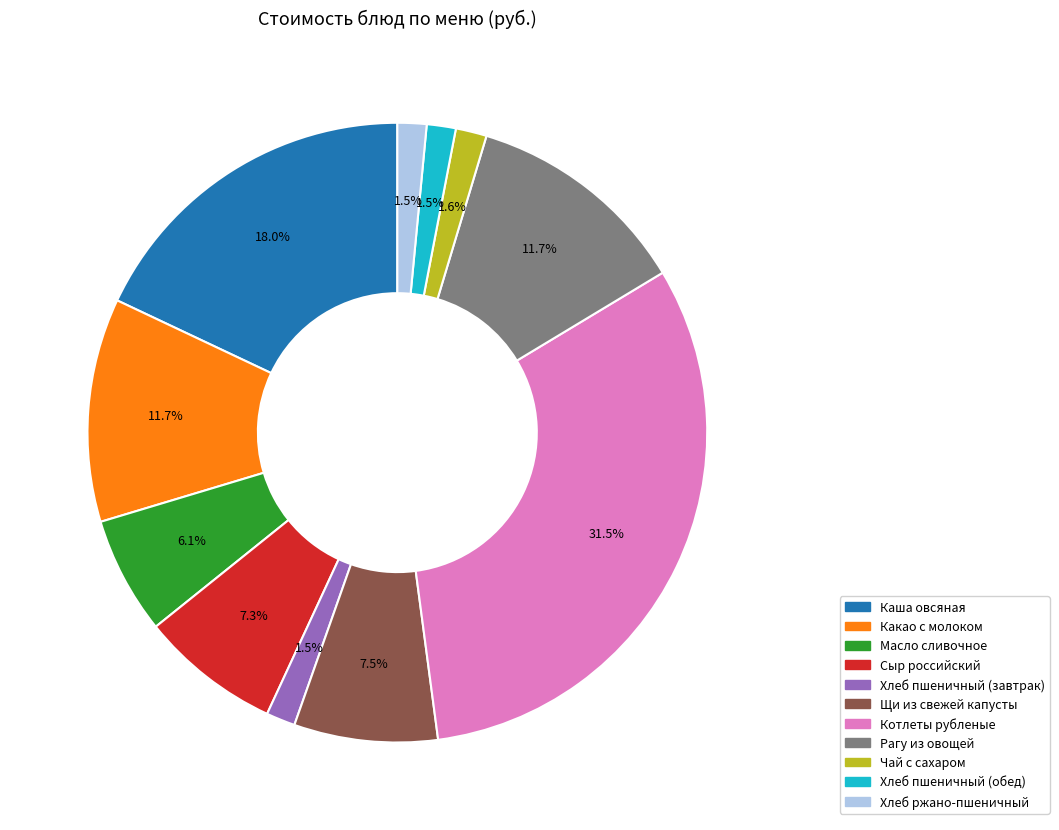

Is there a majority slice in this chart?

No